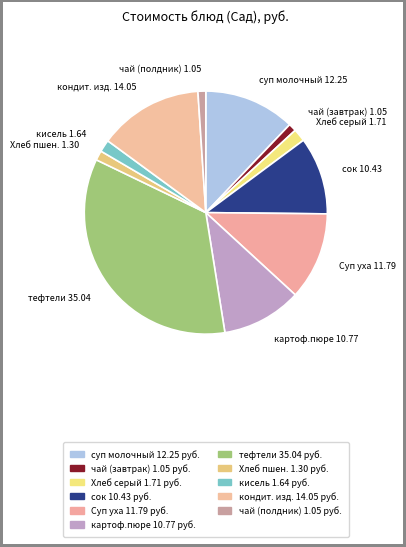

Is it true that чай (полдник) is 11% of the pie?

False